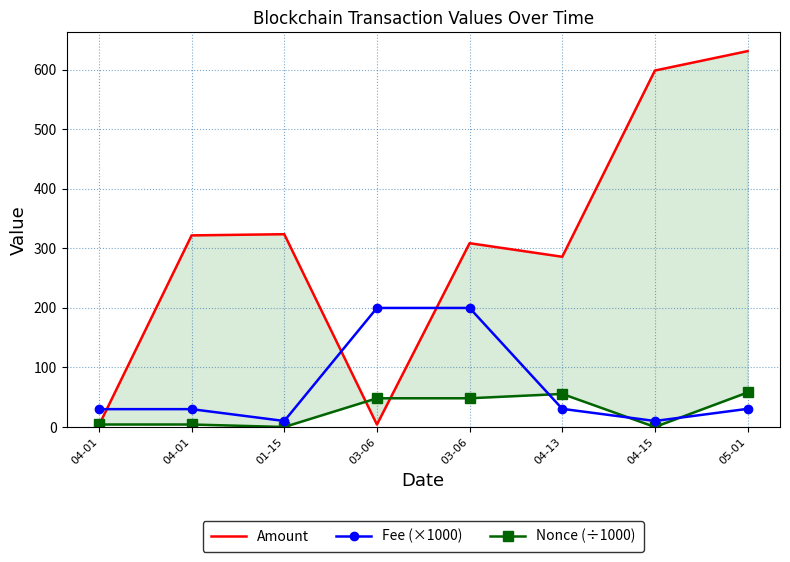

Which series has the largest total across all categories?

Amount